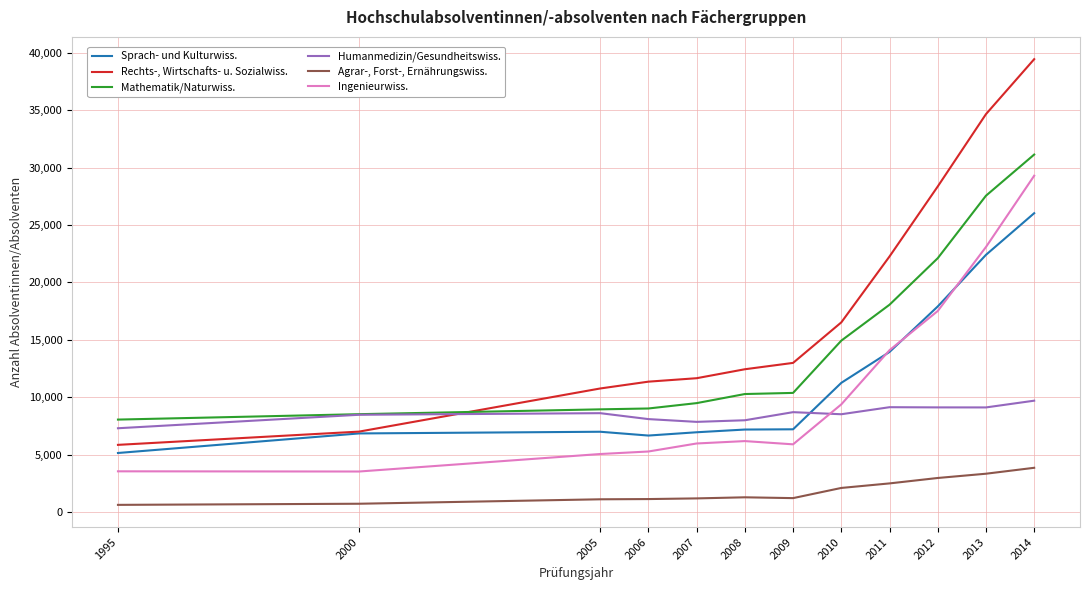

Count the number of data series in this chart.

6